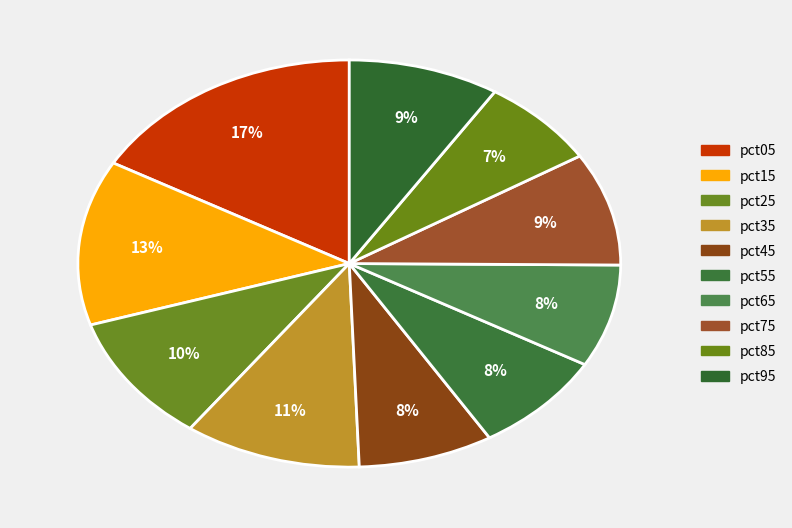

How many segments does this pie chart have?

10